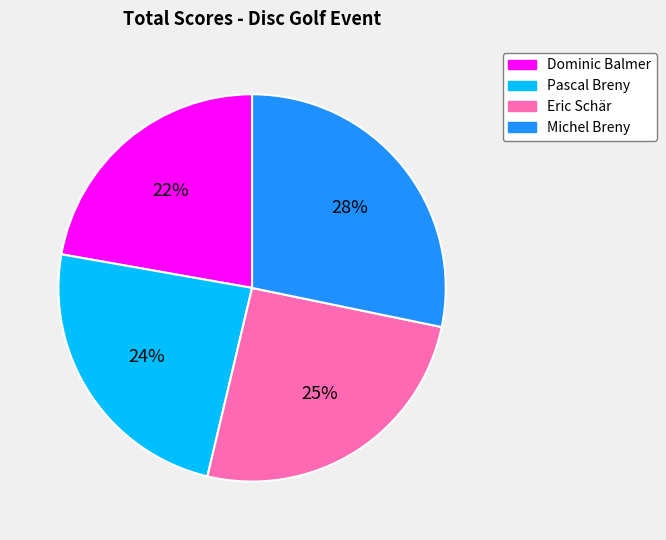

Is there any slice that represents more than half of the pie?

No